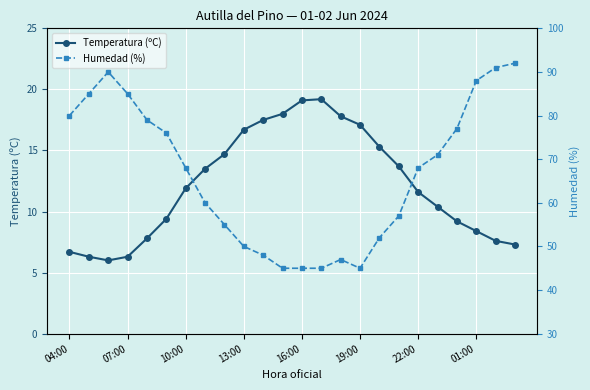

True or false: Humedad (%) and Temperatura (ºC) cross at least once.

False